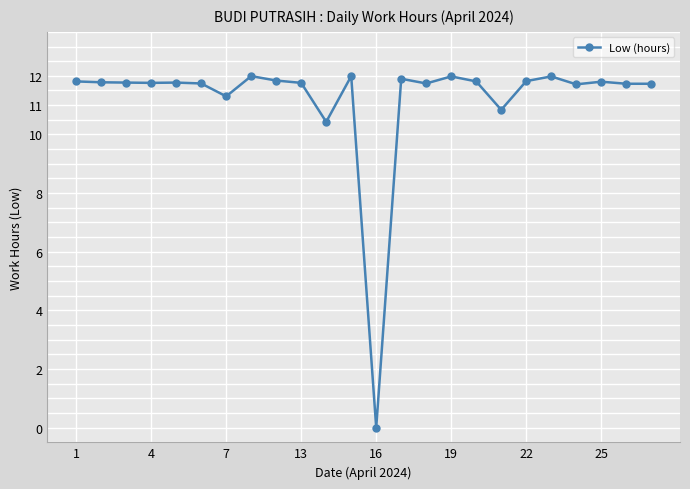

Does the chart display data point markers on the line(s)?

Yes